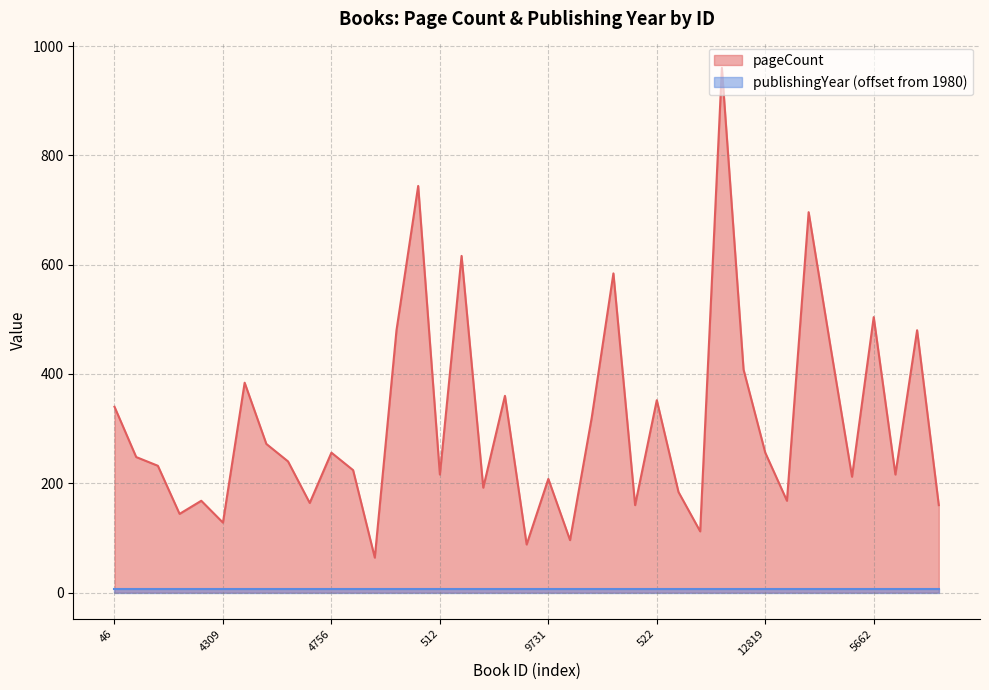

What is the difference between the second highest and second lowest values?

656